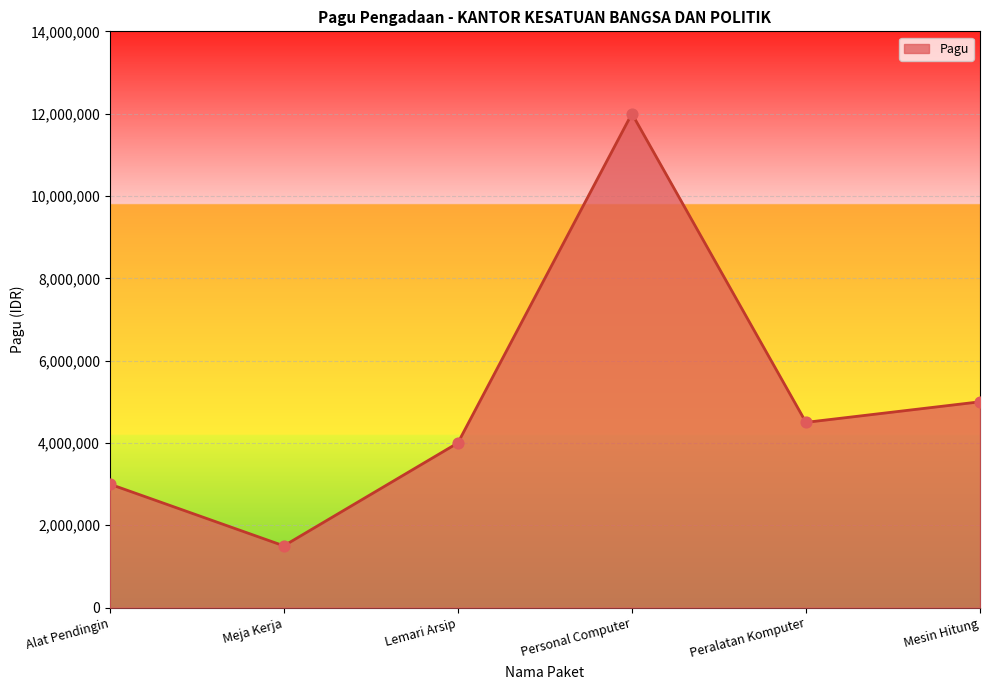

What is the change in value from Lemari Arsip to Mesin Hitung?

+1000000